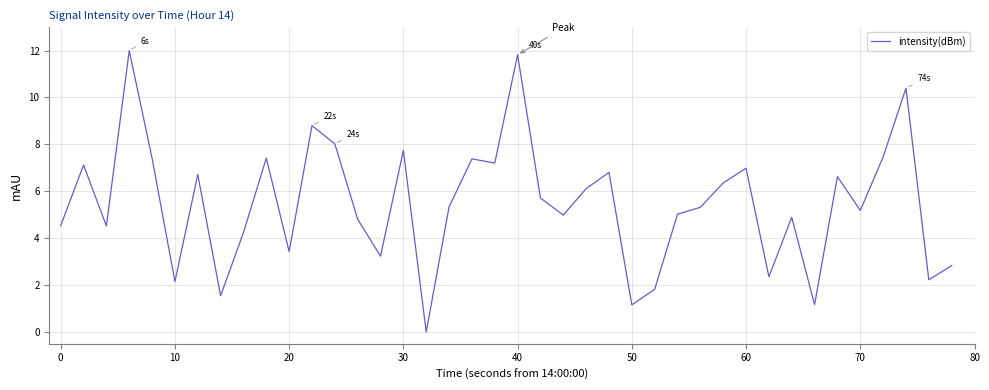

What is the greatest value displayed?

12.0